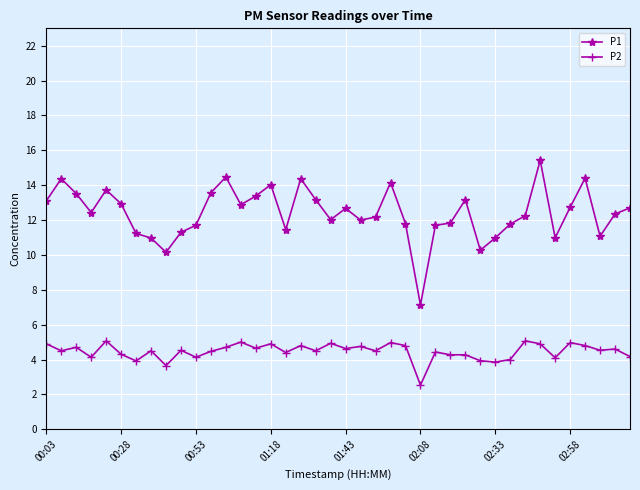

Which series has the largest range (max minus min)?

P1